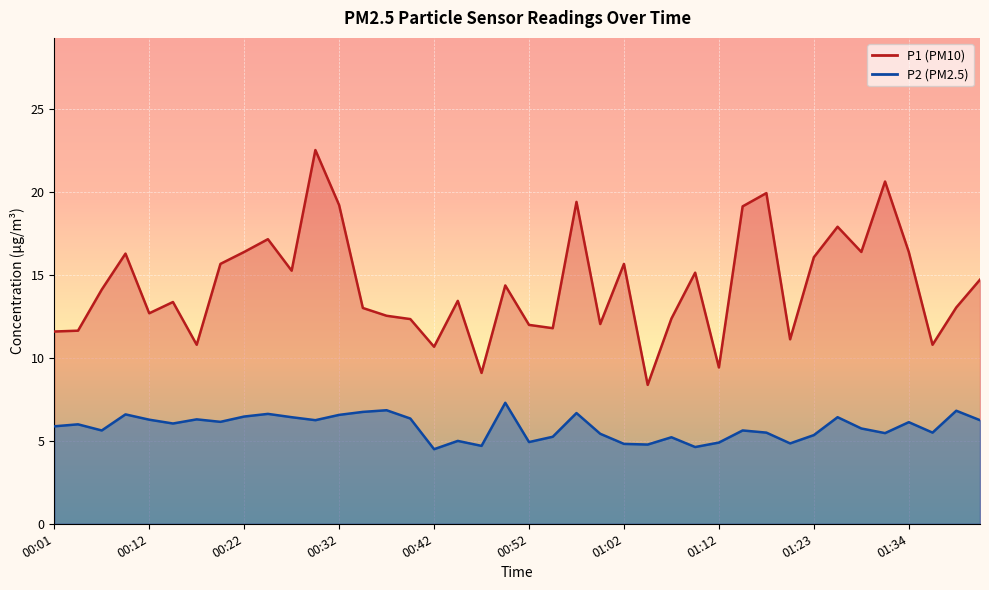

True or false: P1 has more than 2 interior local peaks.

True